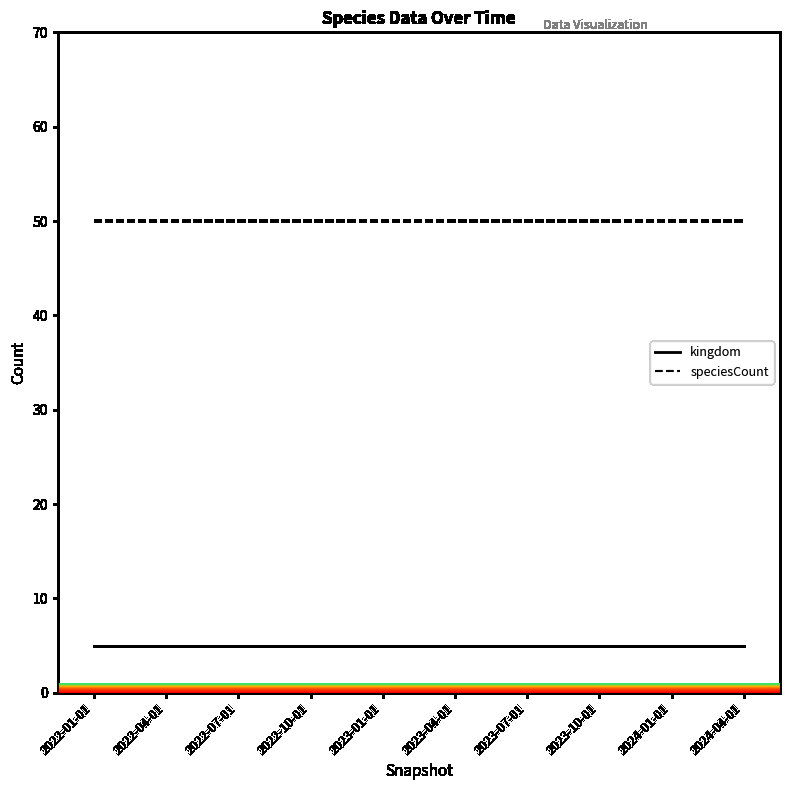

What position from the right is 2023-10-01?

3